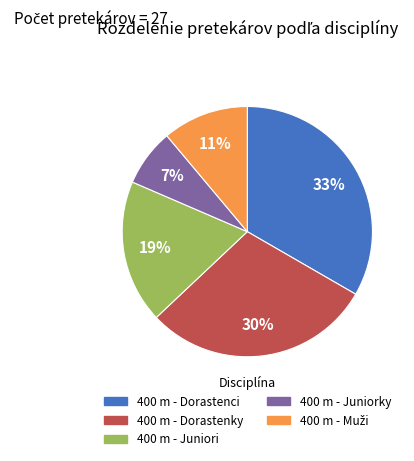

The 400 m - Juniorky slice represents 1% of the pie. True or false?

False